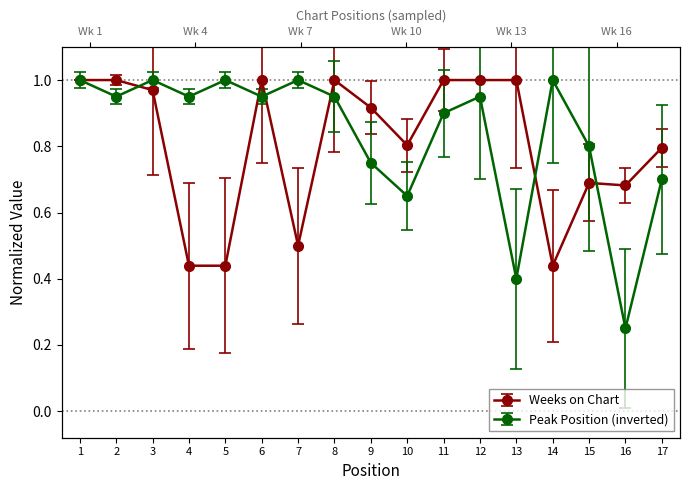

What is the minimum value shown in the chart?

0.2